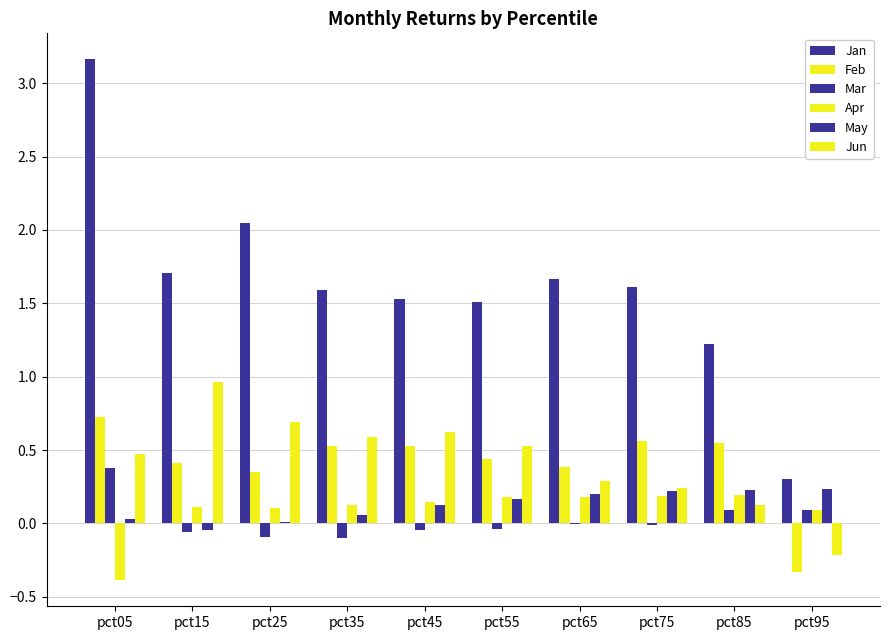

Count the Feb values in the range 0 to 1.

9